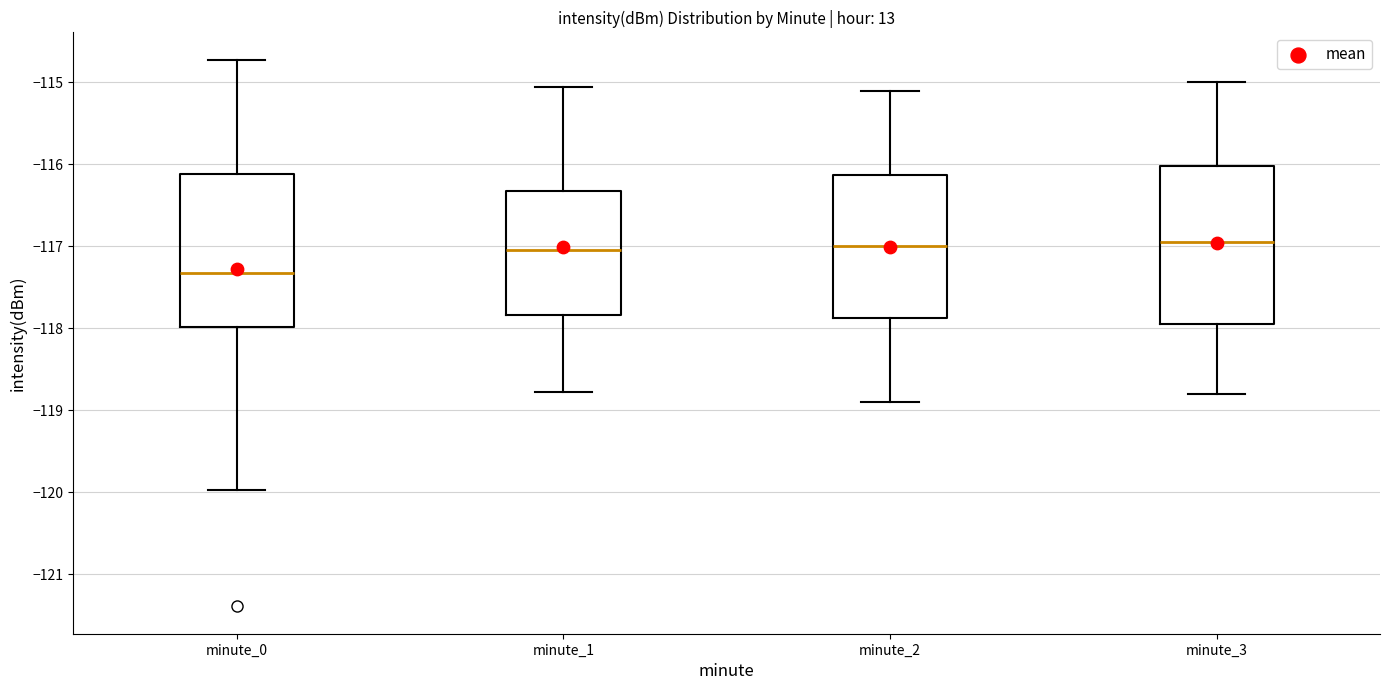

Reading left to right, transcribe this box plot: for each box, give where its median line is, the range the box spans, and where its two whiskers end, as read against the y-axis. The values are not printed on the chart, so give them approximately, as read against the axis.

minute_0: median -117.3, box -118.0 to -116.1, whiskers -120.0 to -114.7
minute_1: median -117.0, box -117.8 to -116.3, whiskers -118.8 to -115.1
minute_2: median -117.0, box -117.9 to -116.1, whiskers -118.9 to -115.1
minute_3: median -116.9, box -117.9 to -116.0, whiskers -118.8 to -115.0